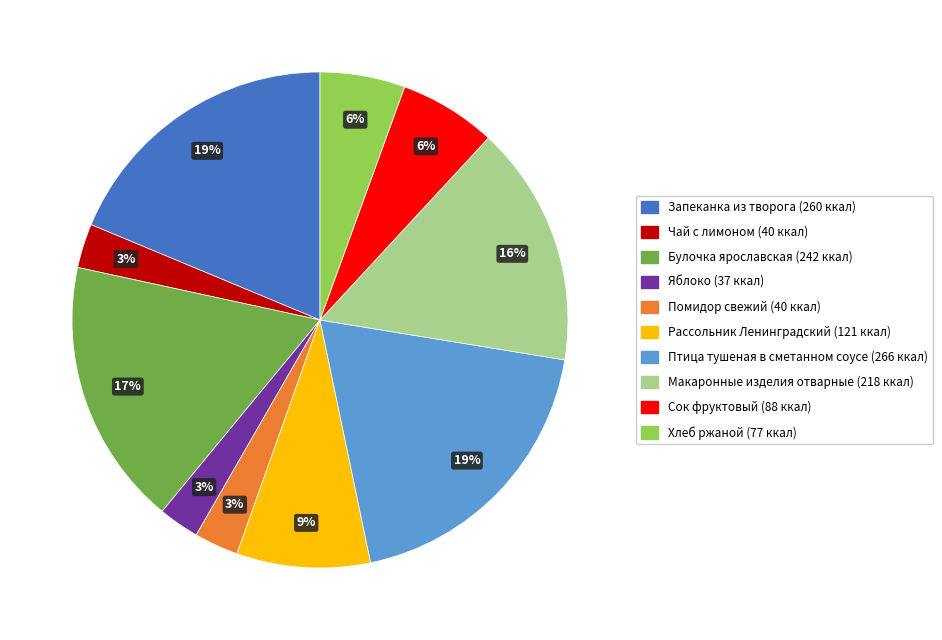

Is there a majority slice in this chart?

No